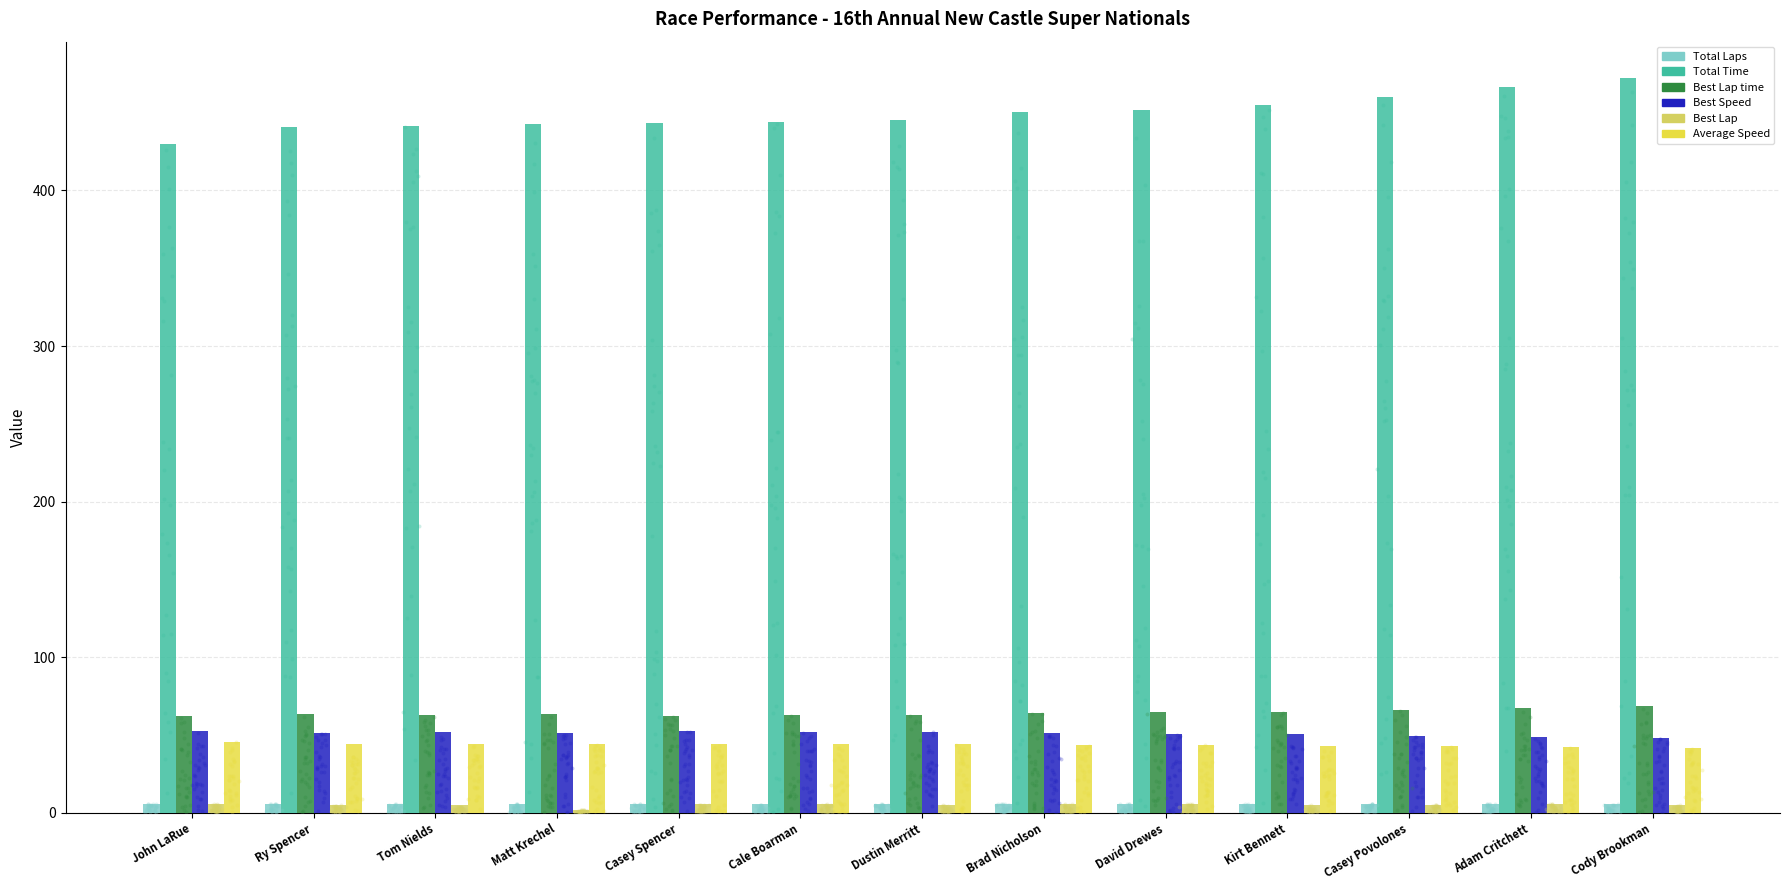

Which series has the widest spread of Y values?

Total Time